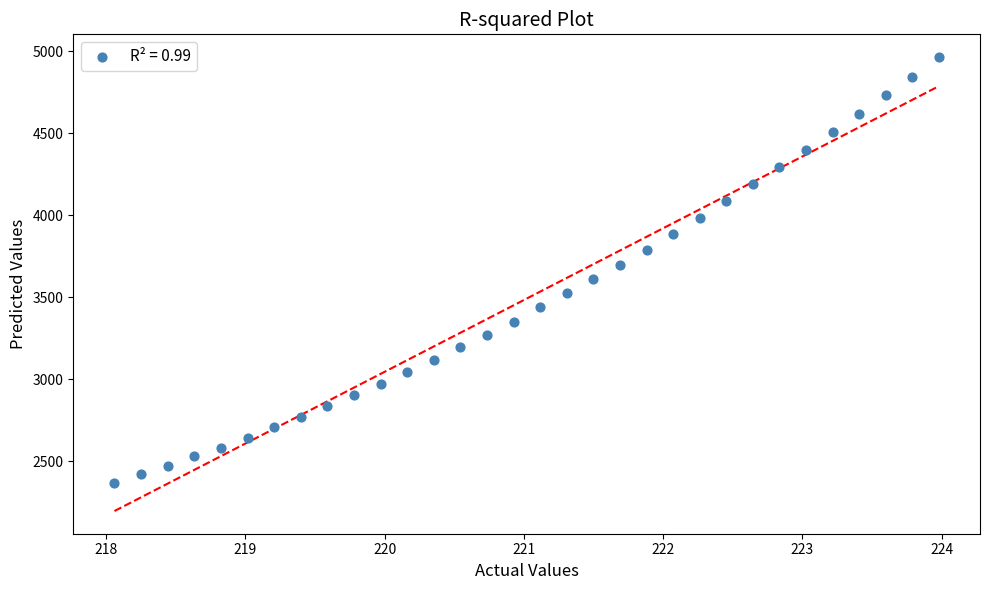

What is the range of Y values (max minus min)?

2597.0